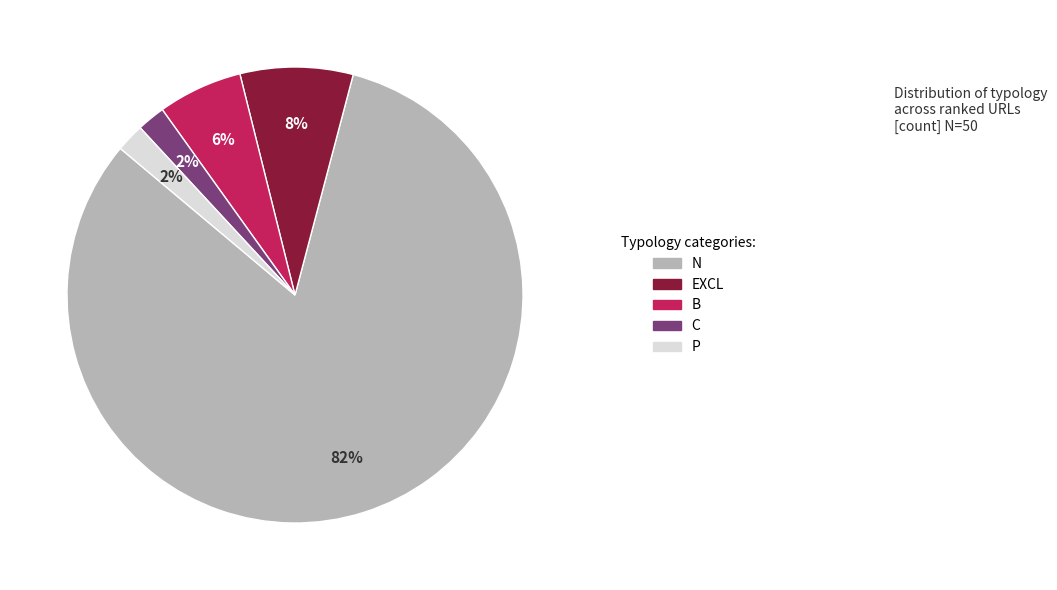

To the nearest percent, what is the average slice percentage?

20%